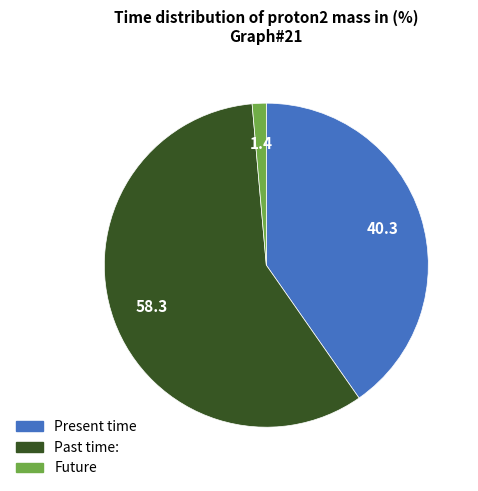

Does any single category account for the majority?

Yes